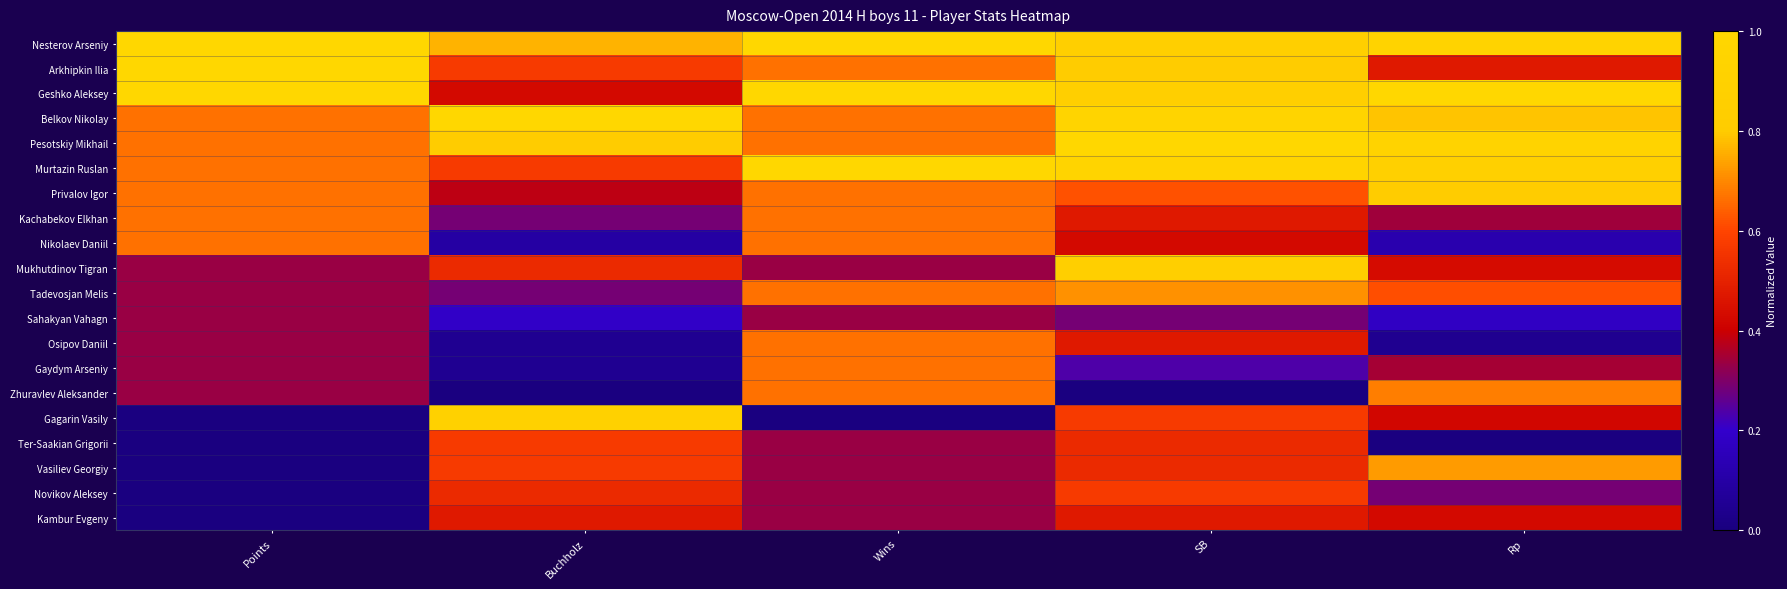

What is the difference between the highest and lowest values at Points?

1.0